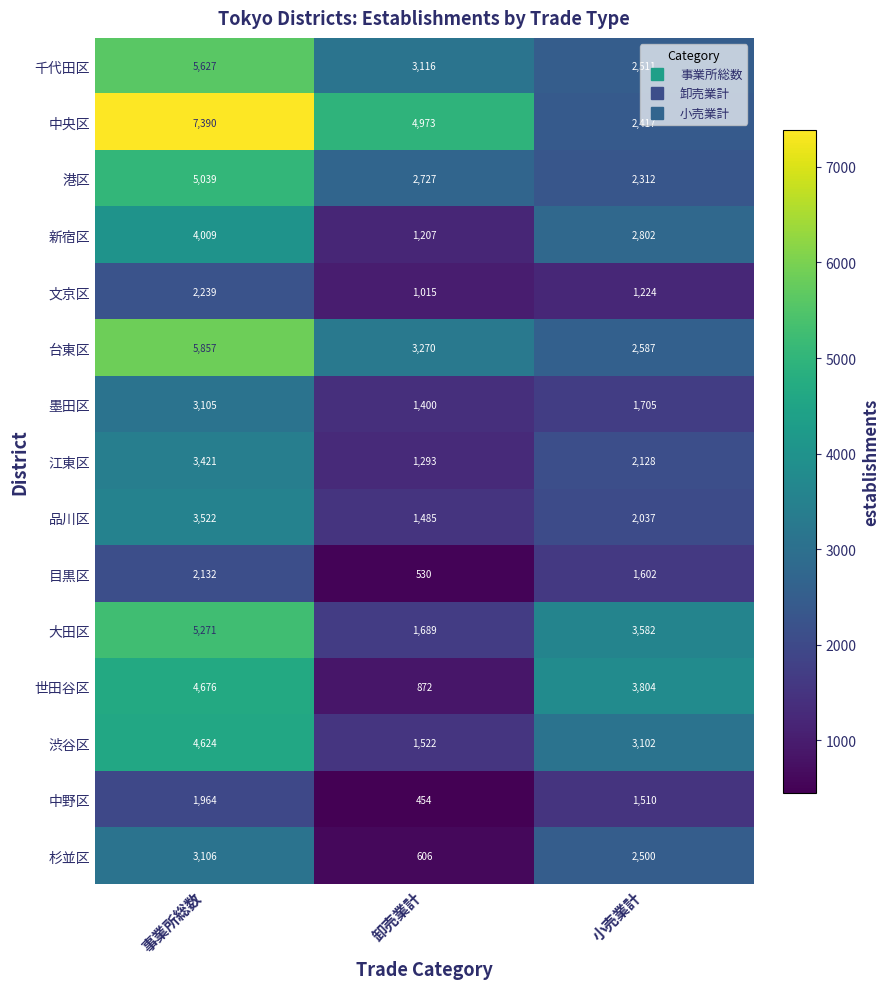

At which label does 渋谷区 reach its minimum?

卸売業計